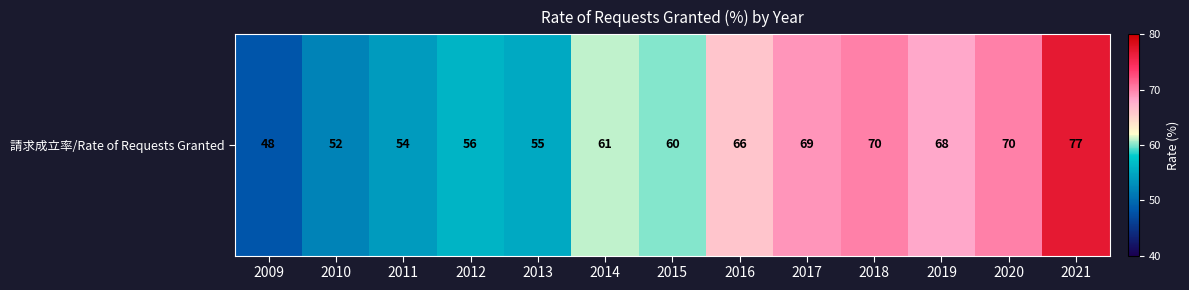

What is the difference between the second highest and minimum values?

22